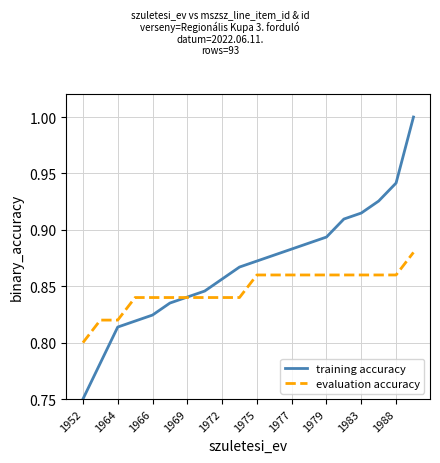

What is the highest value of the training accuracy series?

1.0